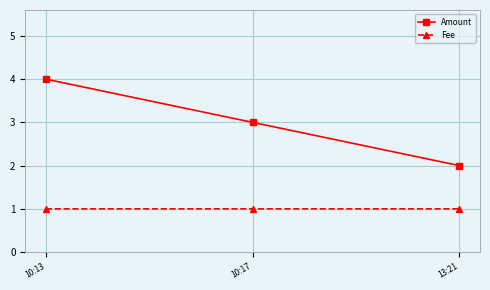

What is the greatest value displayed?

4.0